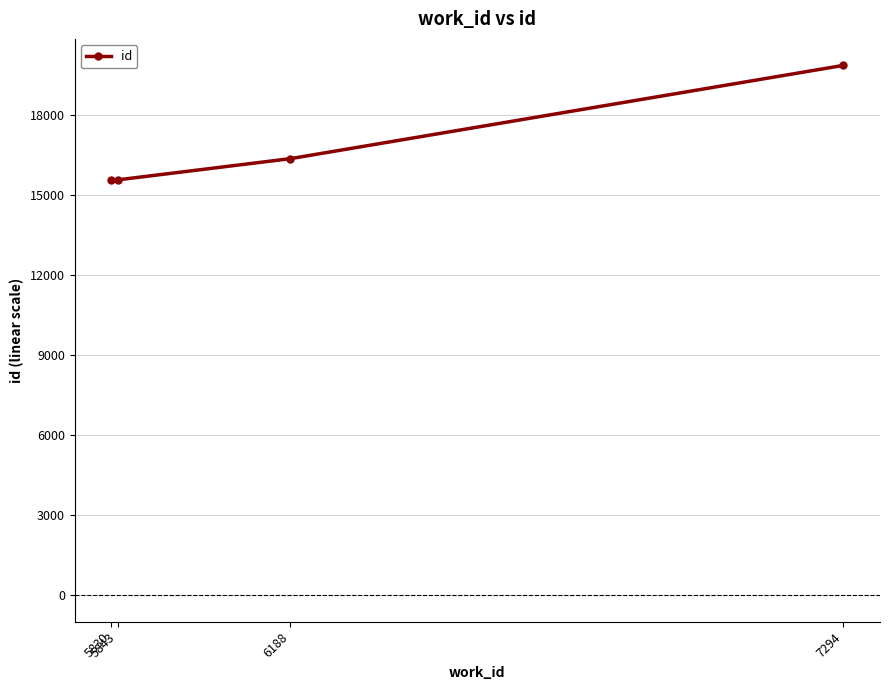

The value at 7294 is 28431. True or false?

False